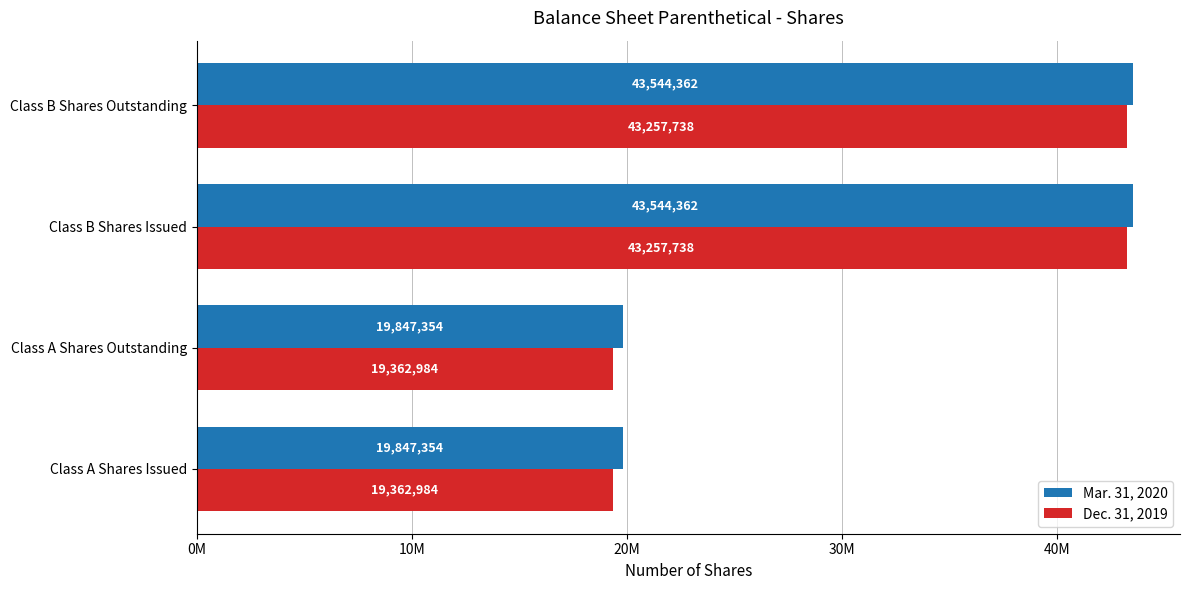

What are all the series names shown in the legend?

Mar. 31, 2020, Dec. 31, 2019